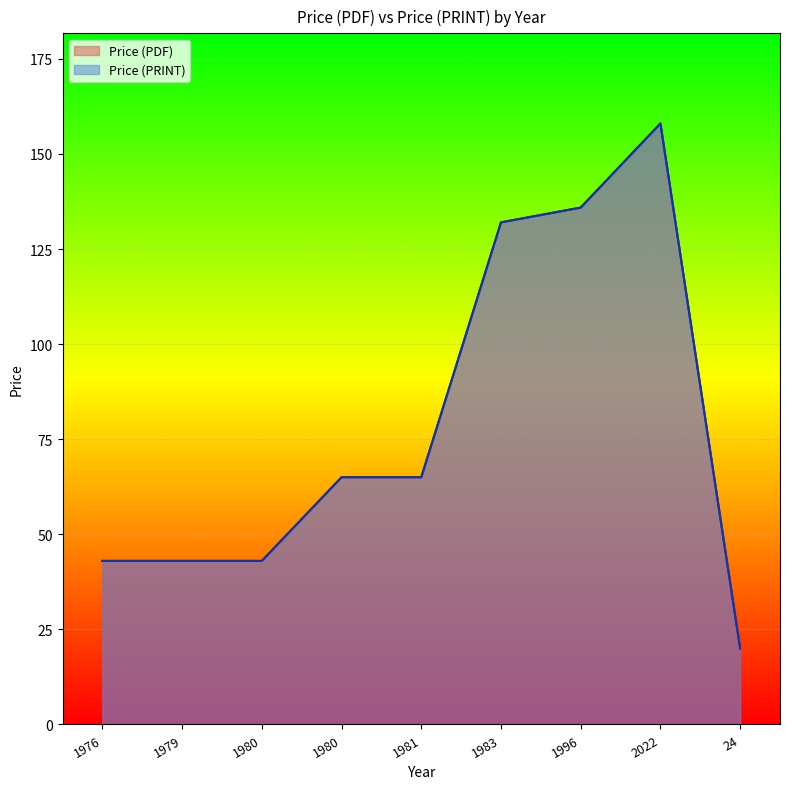

True or false: Price (PDF) and Price (PRINT) cross at least once.

False